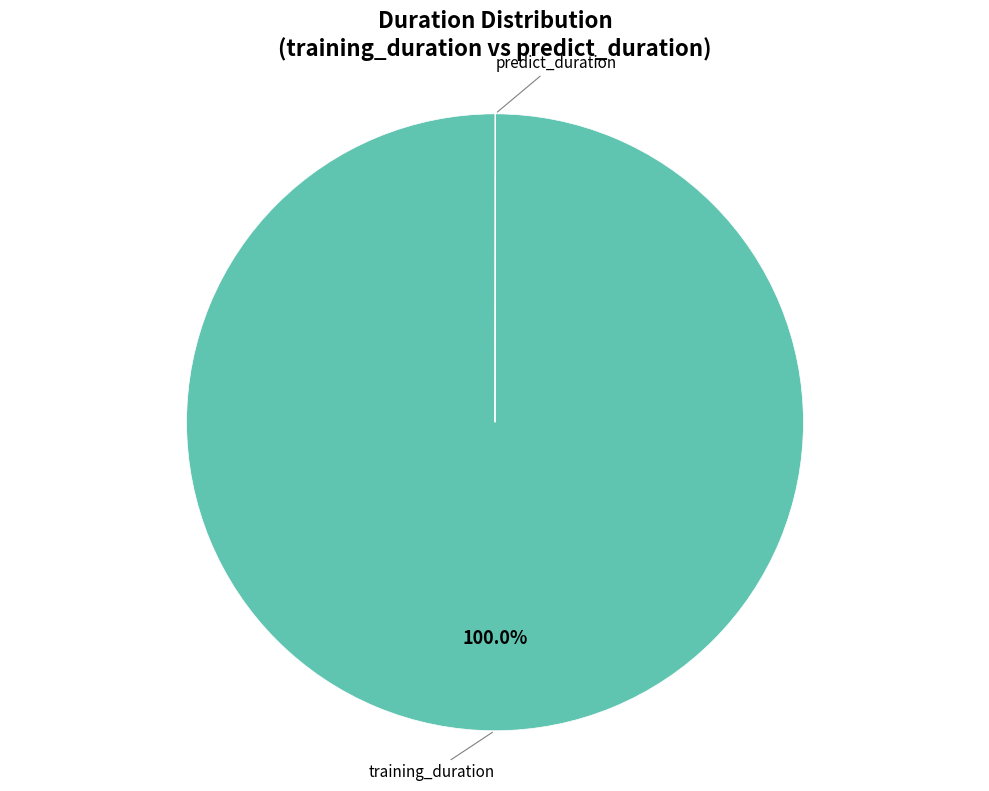

Does any single category account for the majority?

Yes